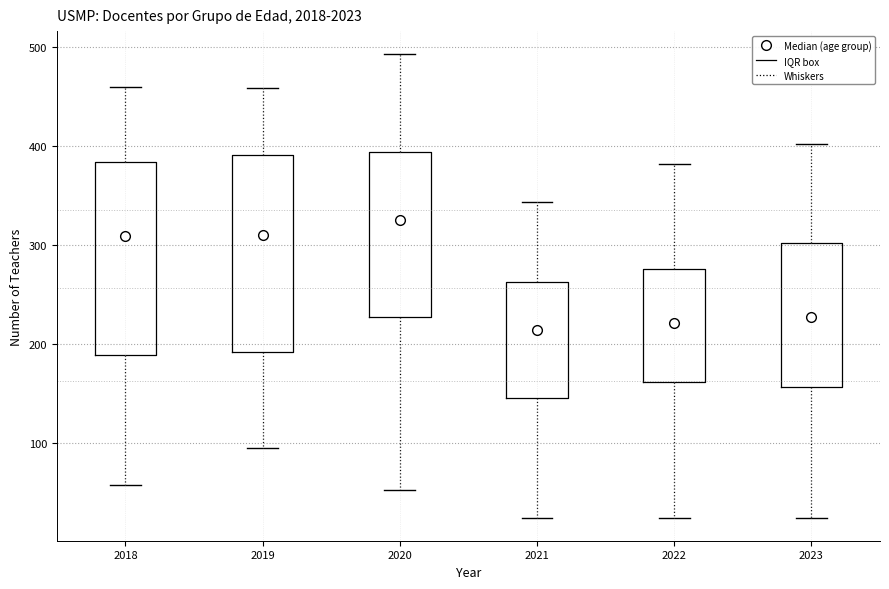

Where does the lower whisker of the box at x = 2022 end on the y-axis? The values are not printed on the chart, so give them approximately, as read against the axis.

30